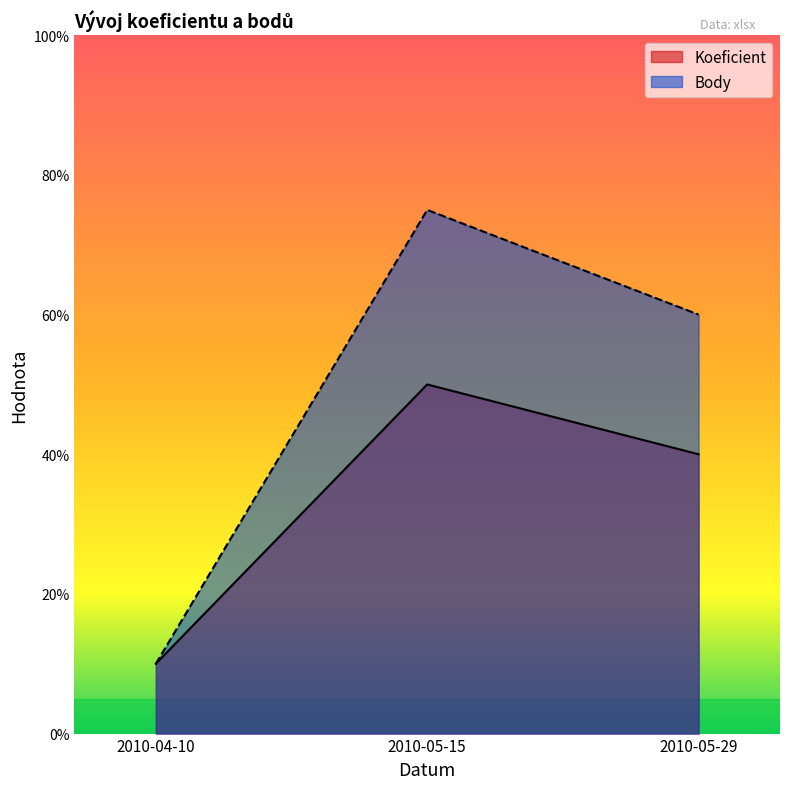

How many lines are shown in the chart?

2